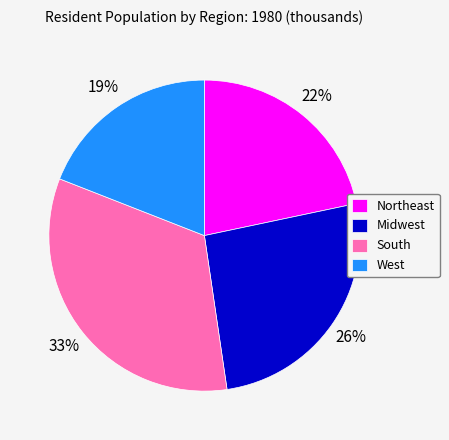

Between South and Midwest, which is larger?

South